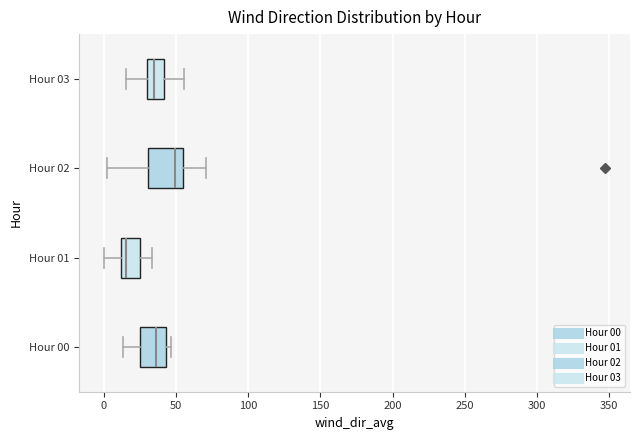

Reading bottom to top, transcribe this box plot: for each box, give where its median line is, the range the box spans, and where its two whiskers end, as read against the x-axis. The values are not printed on the chart, so give them approximately, as read against the axis.

Hour 00: median 35, box 25 to 45, whiskers 15 to 45 (just right of the box's right edge)
Hour 01: median 15, box 10 to 25, whiskers 0 to 35
Hour 02: median 50, box 30 to 55, whiskers 0 to 70
Hour 03: median 35, box 30 to 40, whiskers 15 to 55